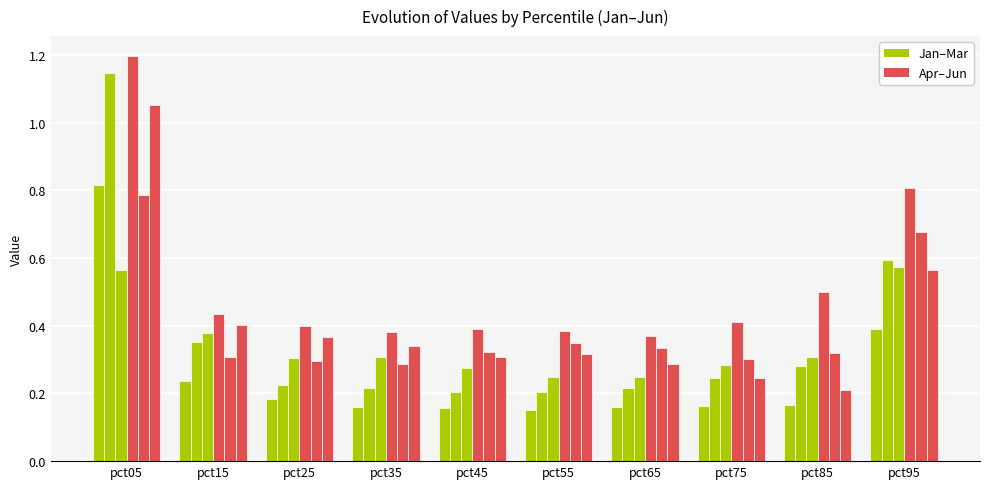

True or false: Feb has a value of 0.4 at pct15.

True